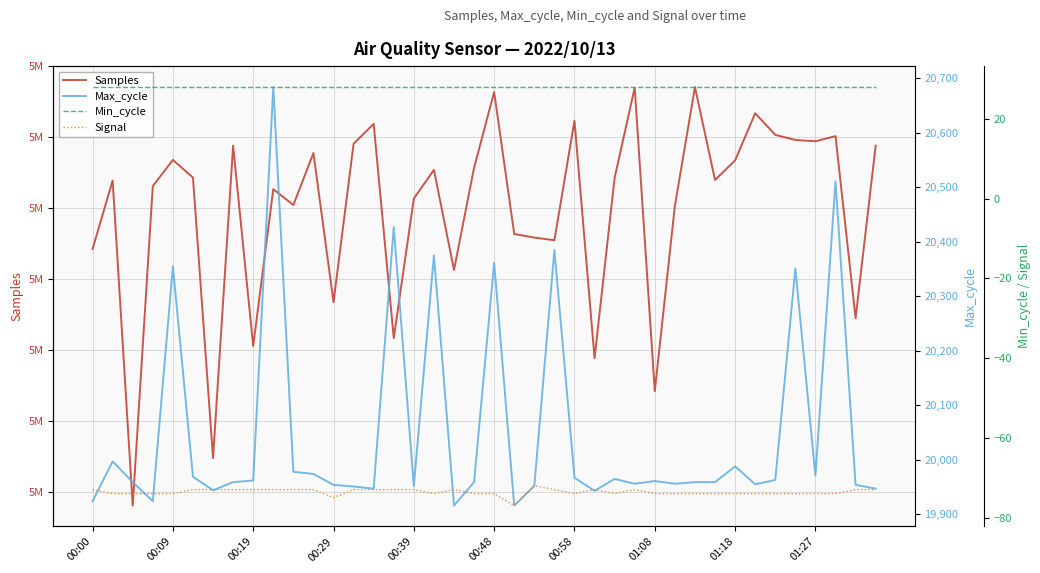

Which series has the largest total across all categories?

Samples